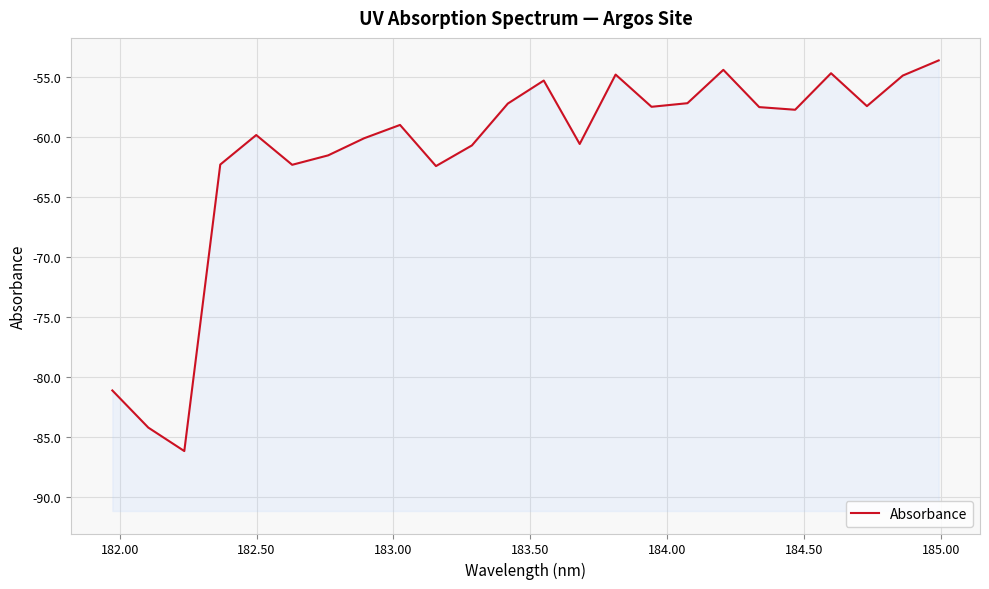

How many interior local valleys (lower than both neighbors) does the data have?

7